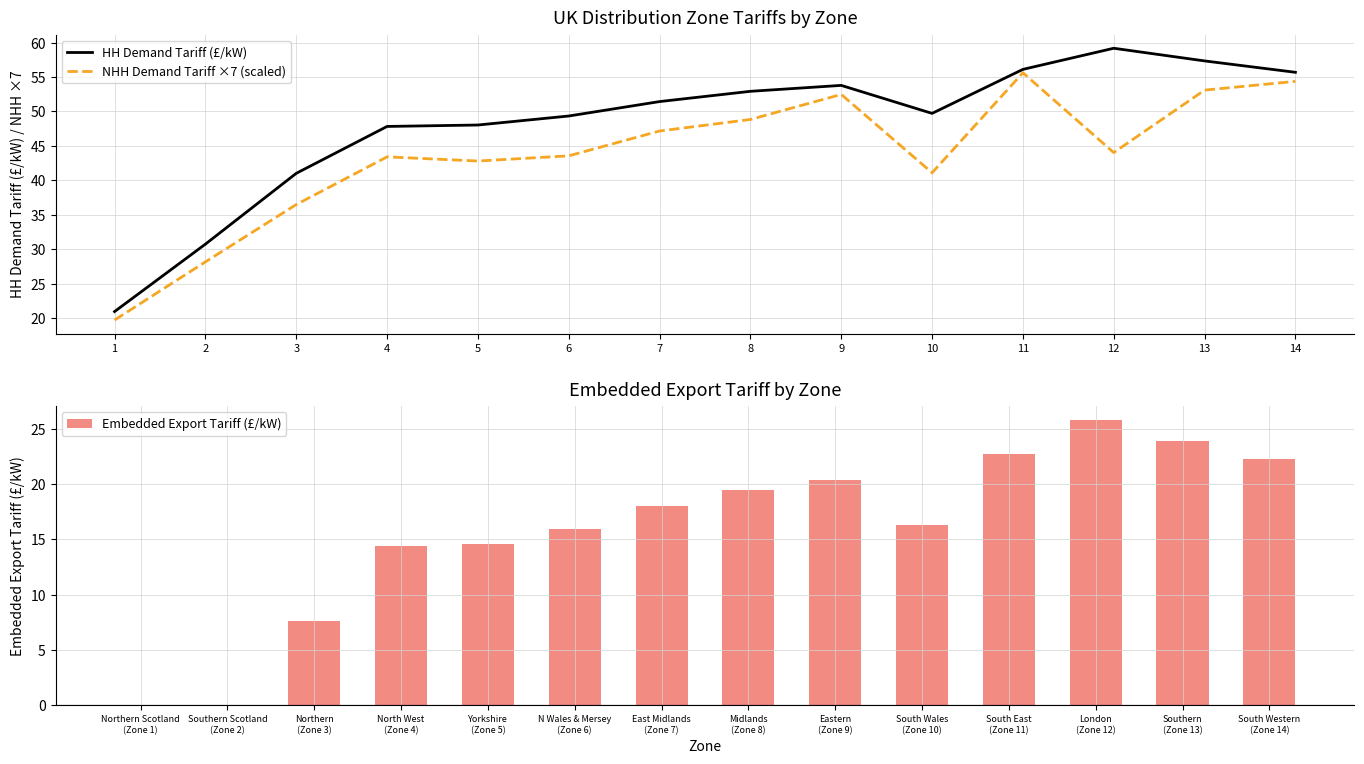

What is the sum of all Embedded Export Tariff (£/kW) values?

221.4